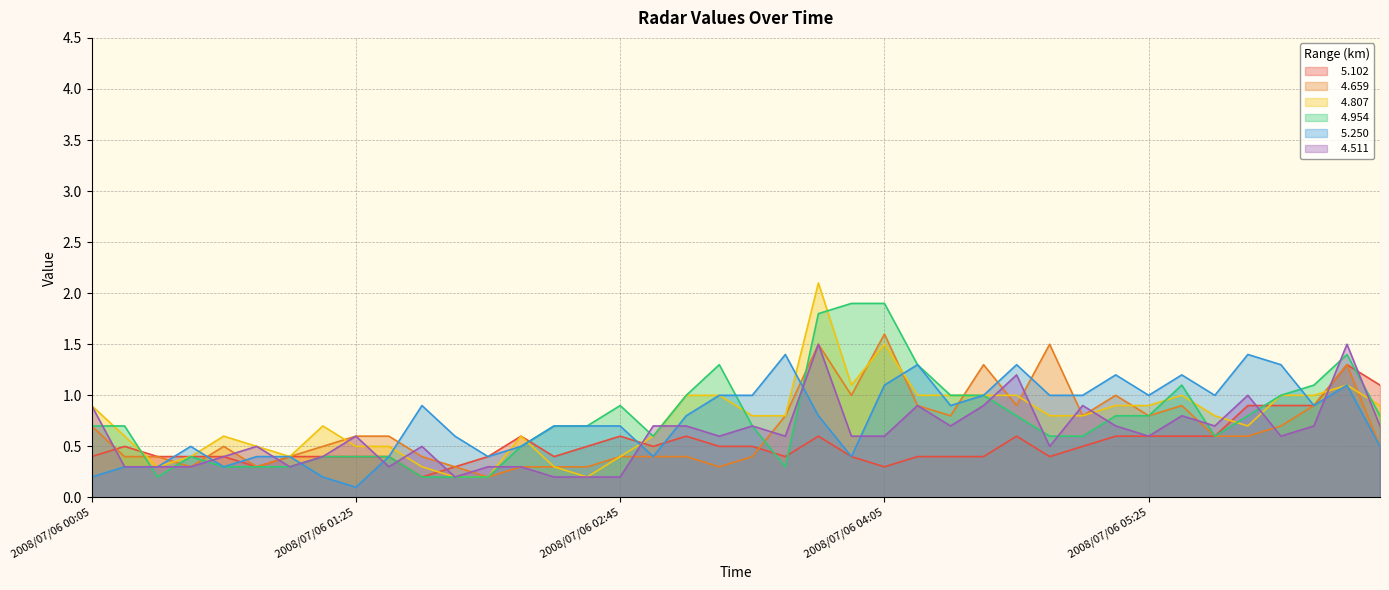

Reading left to right, what are all the values shown in this chart?

  5.102: 0.4	0.5	0.4	0.4	0.4	0.3	0.4	0.4	0.4	0.4	0.2	0.3	0.4	0.6	0.4	0.5	0.6	0.5	0.6	0.5	0.5	0.4	0.6	0.4	0.3	0.4	0.4	0.4	0.6	0.4	0.5	0.6	0.6	0.6	0.6	0.9	0.9	0.9	1.3	1.1
  4.659: 0.7	0.4	0.4	0.3	0.5	0.3	0.4	0.5	0.6	0.6	0.4	0.3	0.2	0.3	0.3	0.3	0.4	0.4	0.4	0.3	0.4	0.8	1.5	1.0	1.6	0.9	0.8	1.3	0.9	1.5	0.8	1.0	0.8	0.9	0.6	0.6	0.7	0.9	1.3	0.5
  4.807: 0.9	0.6	0.3	0.4	0.6	0.5	0.4	0.7	0.5	0.5	0.3	0.2	0.2	0.6	0.3	0.2	0.4	0.6	1.0	1.0	0.8	0.8	2.1	1.1	1.5	1.0	1.0	1.0	1.0	0.8	0.8	0.9	0.9	1.0	0.8	0.7	1.0	1.0	1.1	0.9
  4.954: 0.7	0.7	0.2	0.4	0.3	0.3	0.3	0.4	0.4	0.4	0.2	0.2	0.2	0.5	0.7	0.7	0.9	0.6	1.0	1.3	0.7	0.3	1.8	1.9	1.9	1.3	1.0	1.0	0.8	0.6	0.6	0.8	0.8	1.1	0.6	0.8	1.0	1.1	1.4	0.8
  5.250: 0.2	0.3	0.3	0.5	0.3	0.4	0.4	0.2	0.1	0.4	0.9	0.6	0.4	0.5	0.7	0.7	0.7	0.4	0.8	1.0	1.0	1.4	0.8	0.4	1.1	1.3	0.9	1.0	1.3	1.0	1.0	1.2	1.0	1.2	1.0	1.4	1.3	0.9	1.1	0.5
  4.511: 0.9	0.3	0.3	0.3	0.4	0.5	0.3	0.4	0.6	0.3	0.5	0.2	0.3	0.3	0.2	0.2	0.2	0.7	0.7	0.6	0.7	0.6	1.5	0.6	0.6	0.9	0.7	0.9	1.2	0.5	0.9	0.7	0.6	0.8	0.7	1.0	0.6	0.7	1.5	0.7